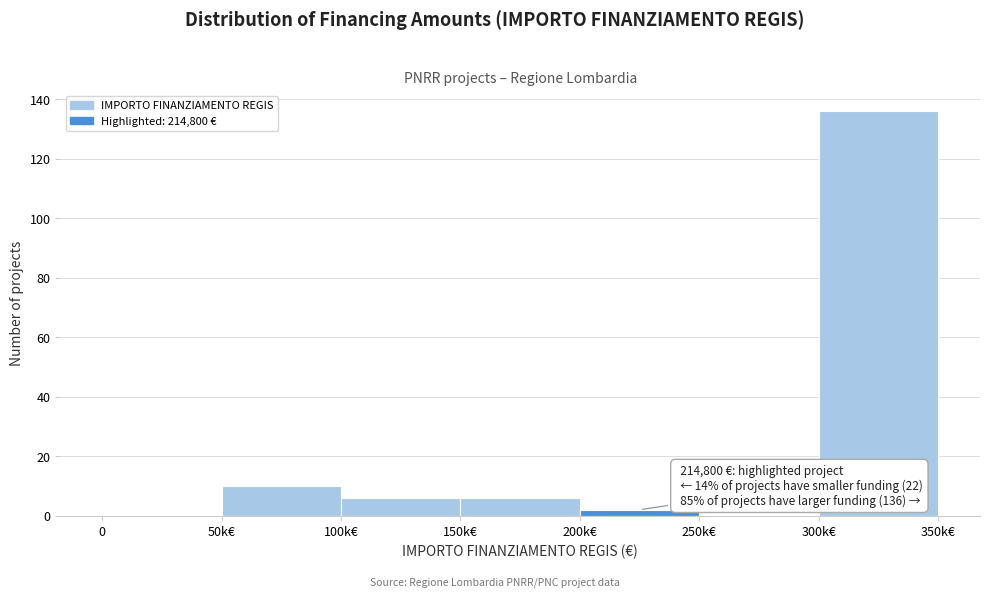

What is the maximum value shown in the chart?

136